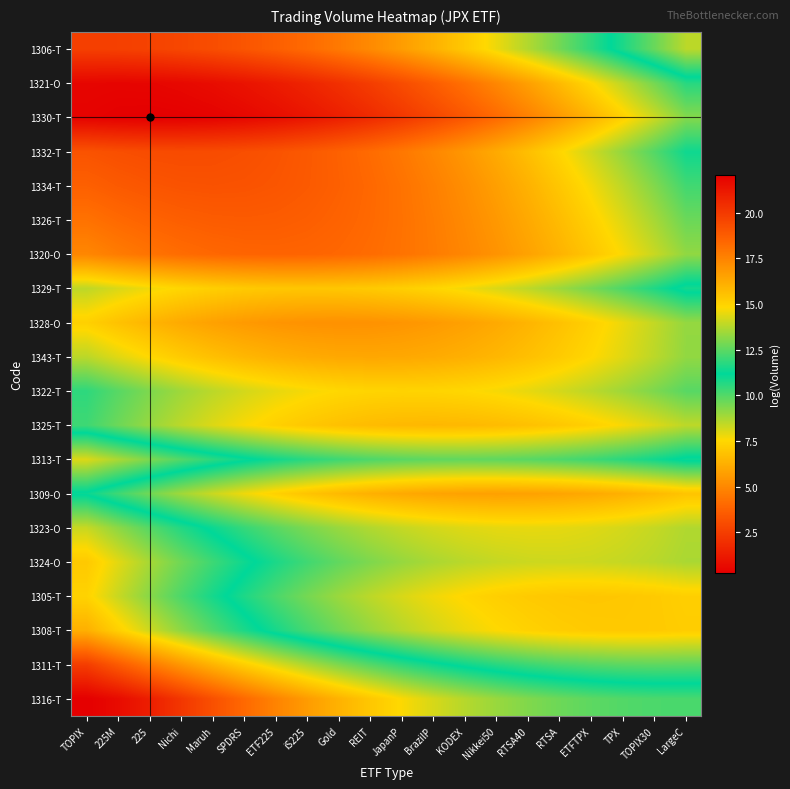

Between LargeC and RTSA, which is larger?

RTSA